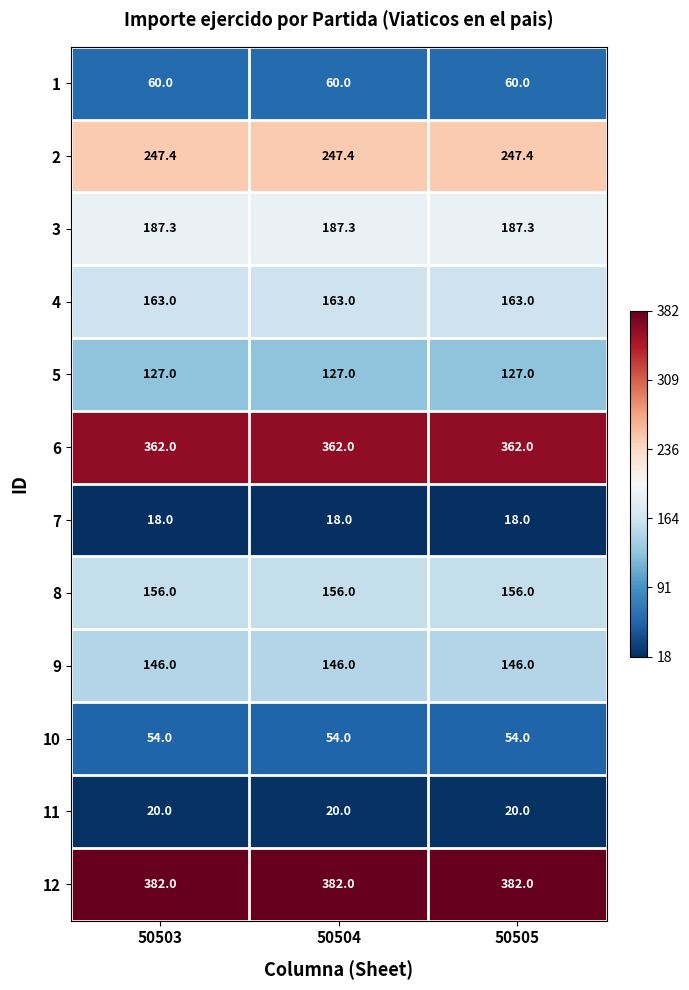

At how many categories does at least one series exceed 185?

3